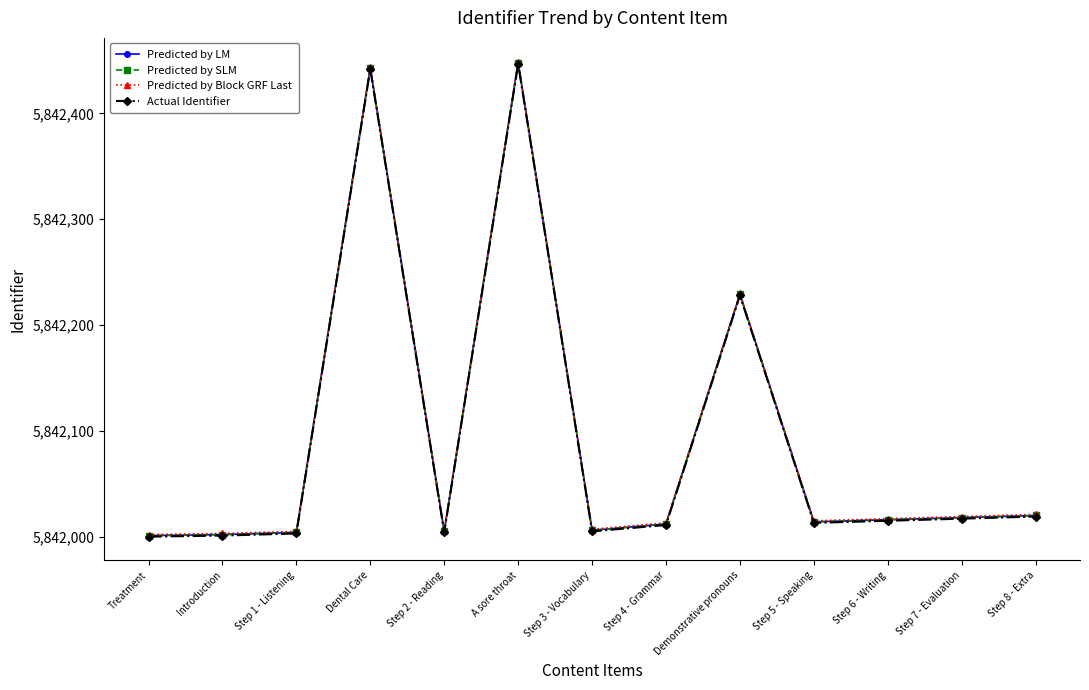

What are all the series names shown in the legend?

Predicted by LM, Predicted by SLM, Predicted by Block GRF Last, Actual Identifier